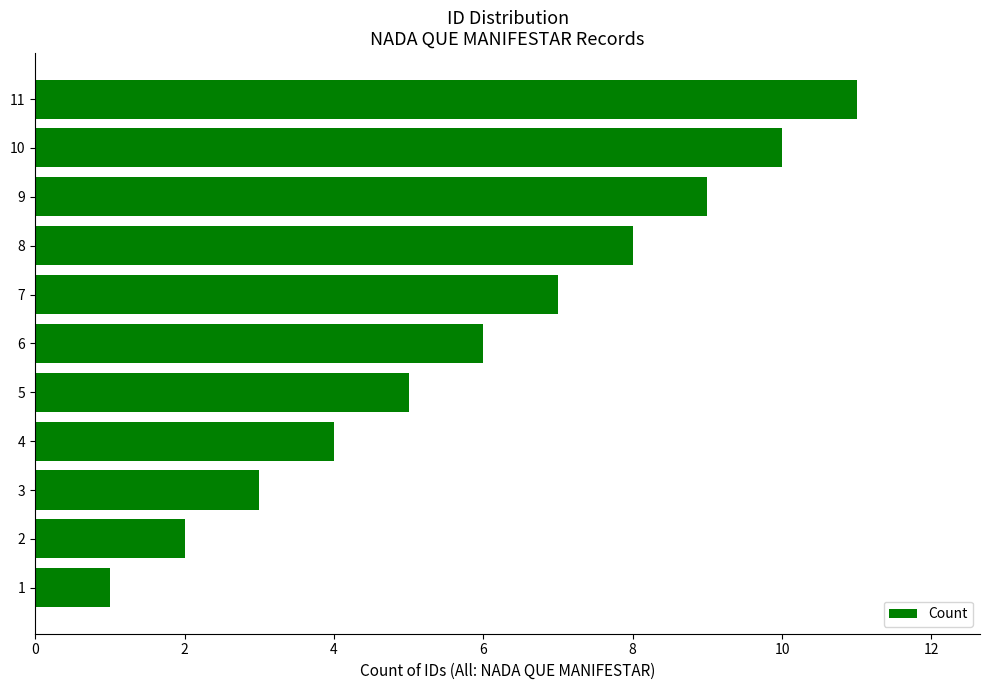

What is the change in value from 9 to 11?

+2